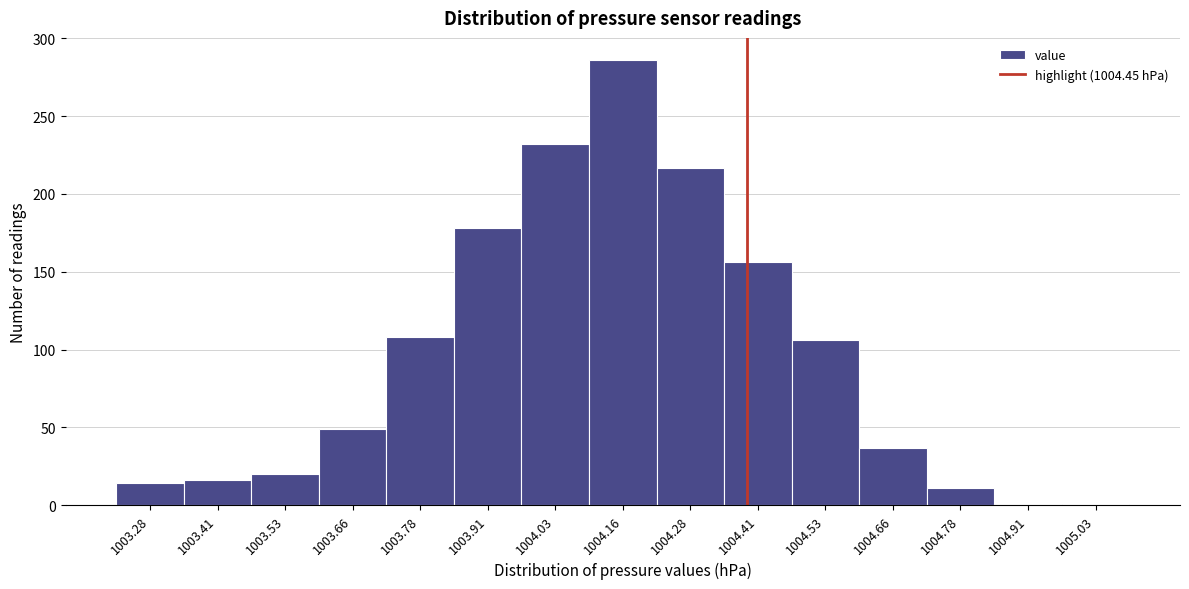

Reading left to right, transcribe all the data shown in this chart.

14	16	20	49	108	178	232	286	217	156	106	37	11	1	1